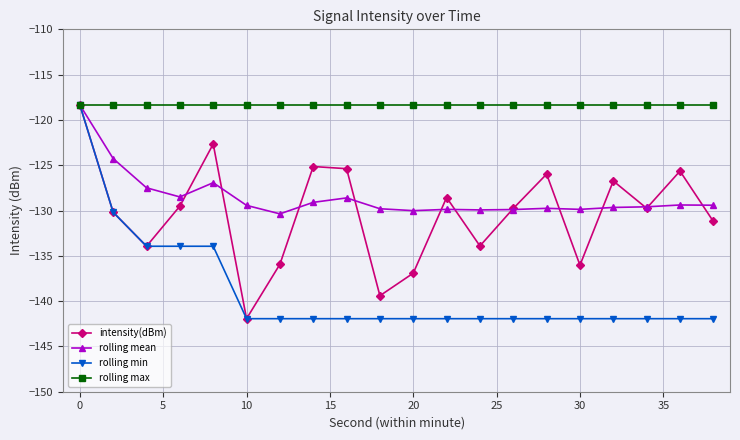

What is the value of the rolling mean point at the 3rd from the left?

-127.5